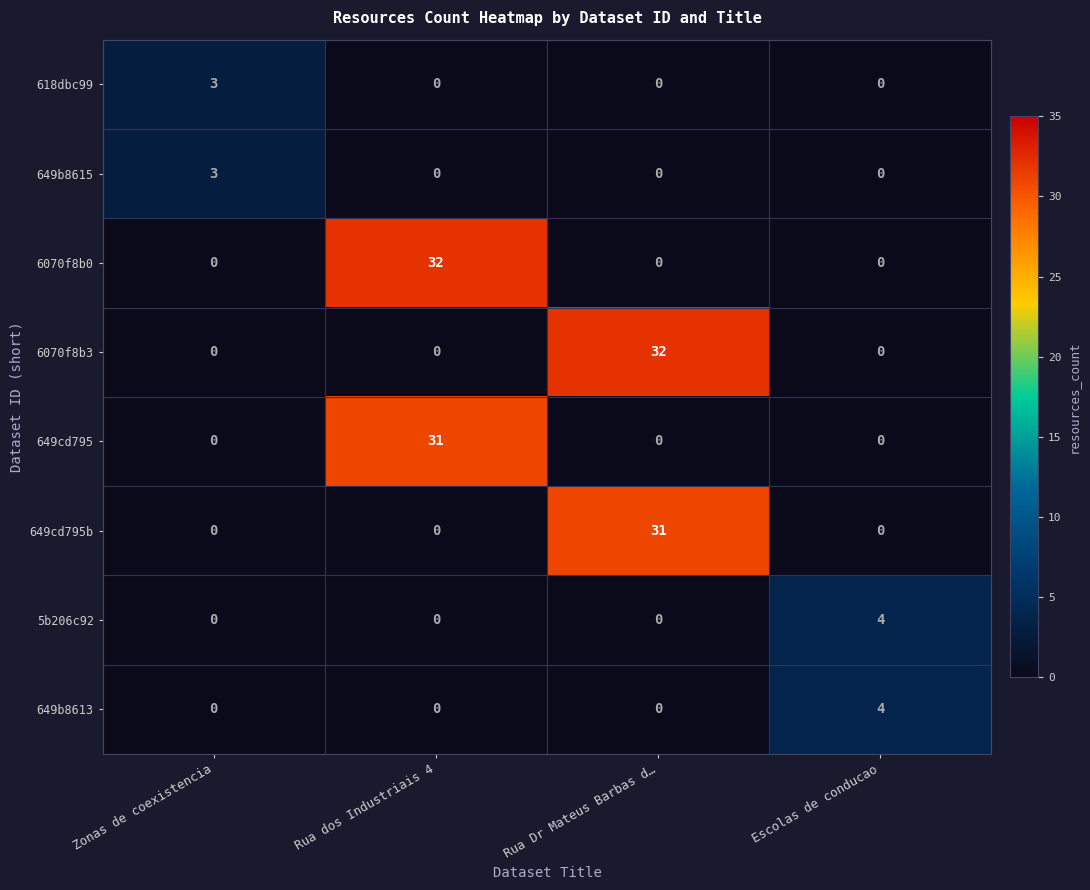

The value of 6070f8b3 at Escolas de conducao is 0. True or false?

True